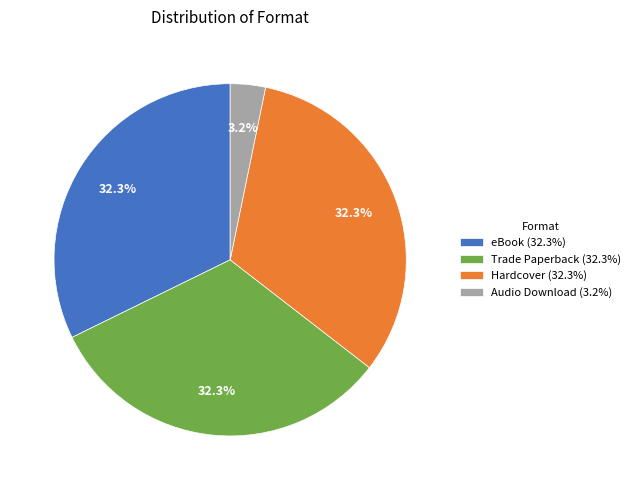

What portion of the pie excludes Audio Download?

96.8%